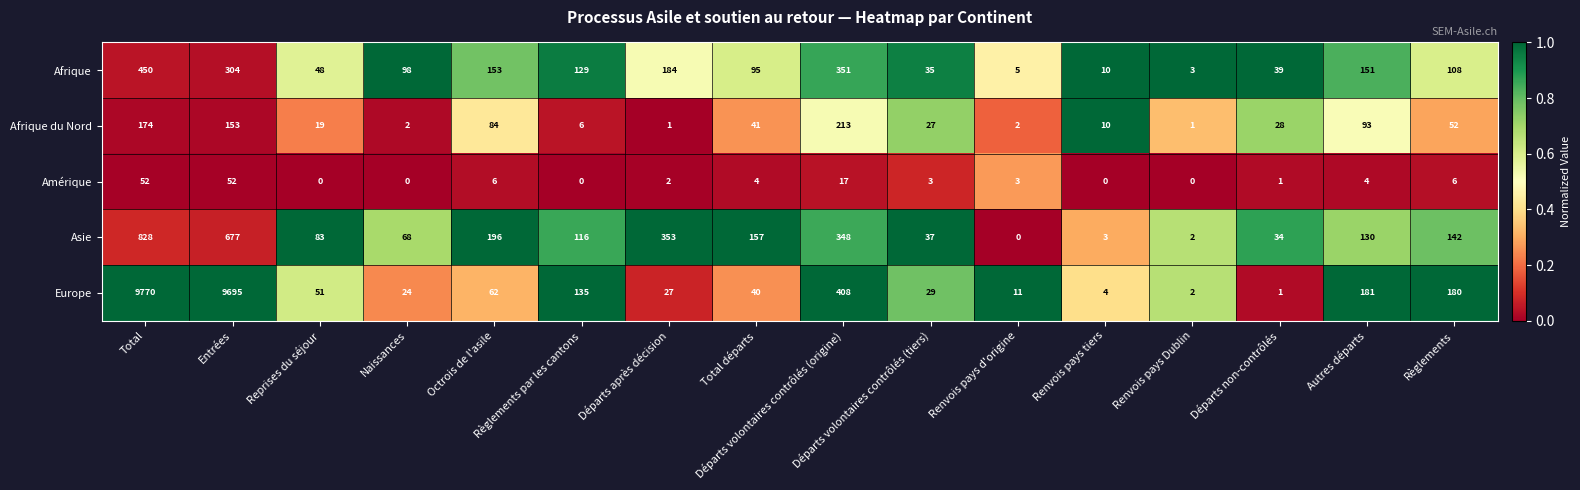

List the series in order of their peak value, highest first.

Europe, Asie, Afrique, Afrique du Nord, Amérique